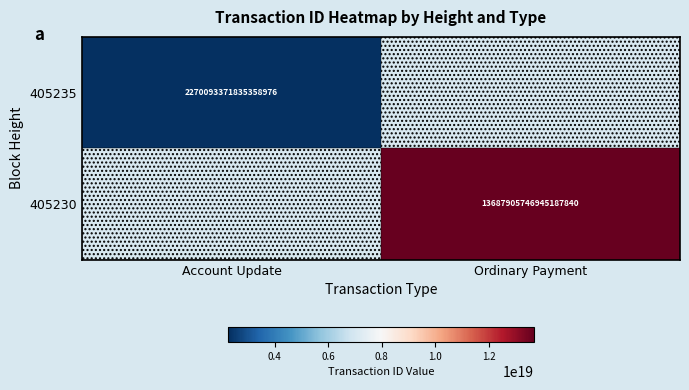

The value of 405235 at Account Update is 3671749932268195840. True or false?

False